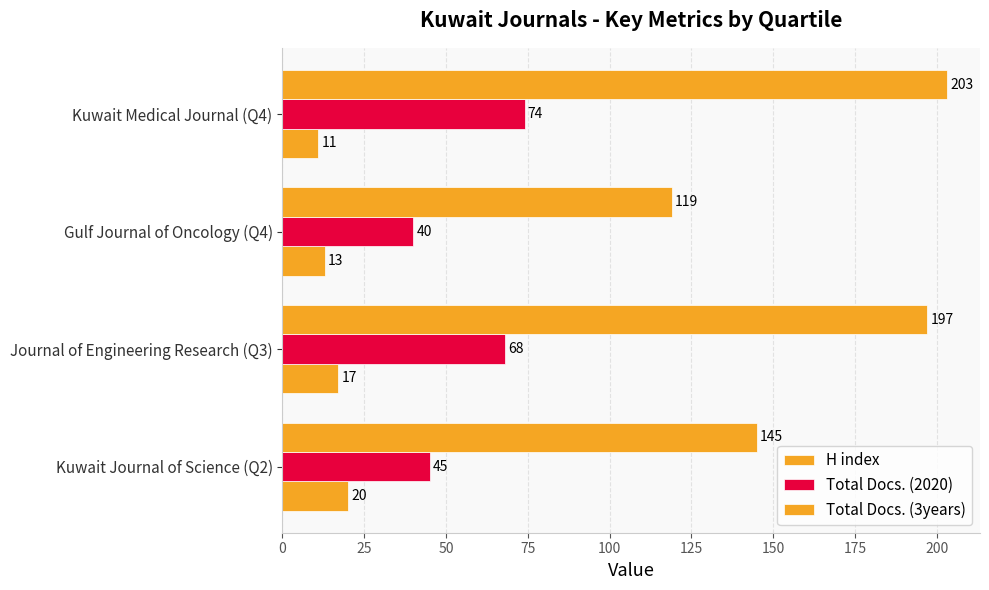

List the series in order of their overall mean, highest first.

Total Docs. (3years), Total Docs. (2020), H index